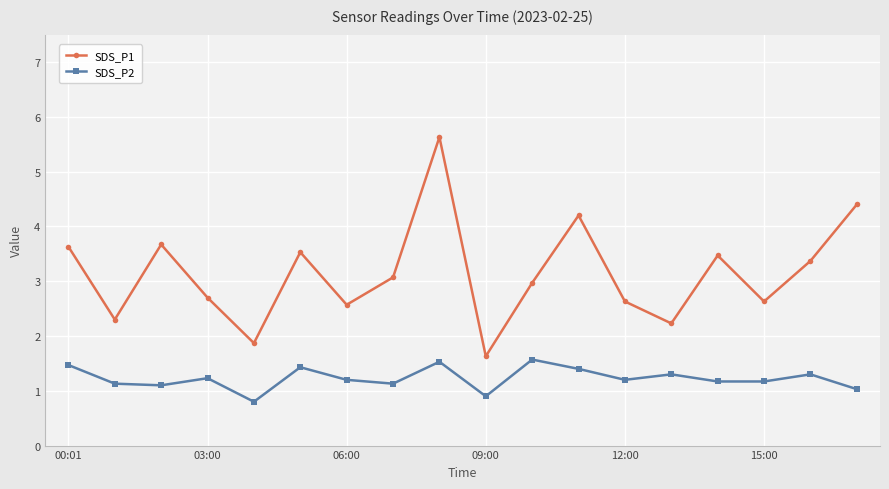

What is the maximum value for SDS_P1?

5.6